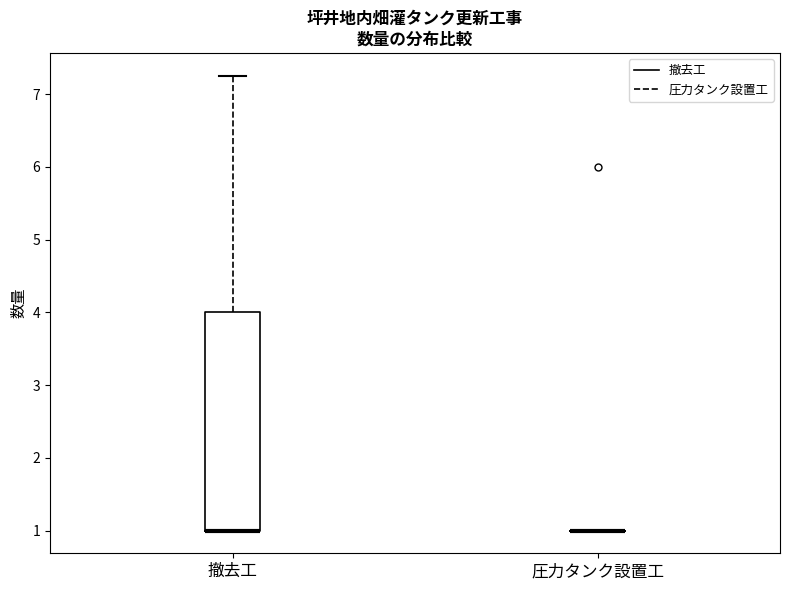

Reading left to right, transcribe this box plot: for each box, give where its median line is, the range the box spans, and where its two whiskers end, as read against the y-axis. The values are not printed on the chart, so give them approximately, as read against the axis.

撤去工: median 1.0 (drawn on the box's lower edge), box 1.0 to 4.0, whiskers 1.0 to 7.3
圧力タンク設置工: box collapsed to a line at 1.0, whiskers 1.0 to 1.0